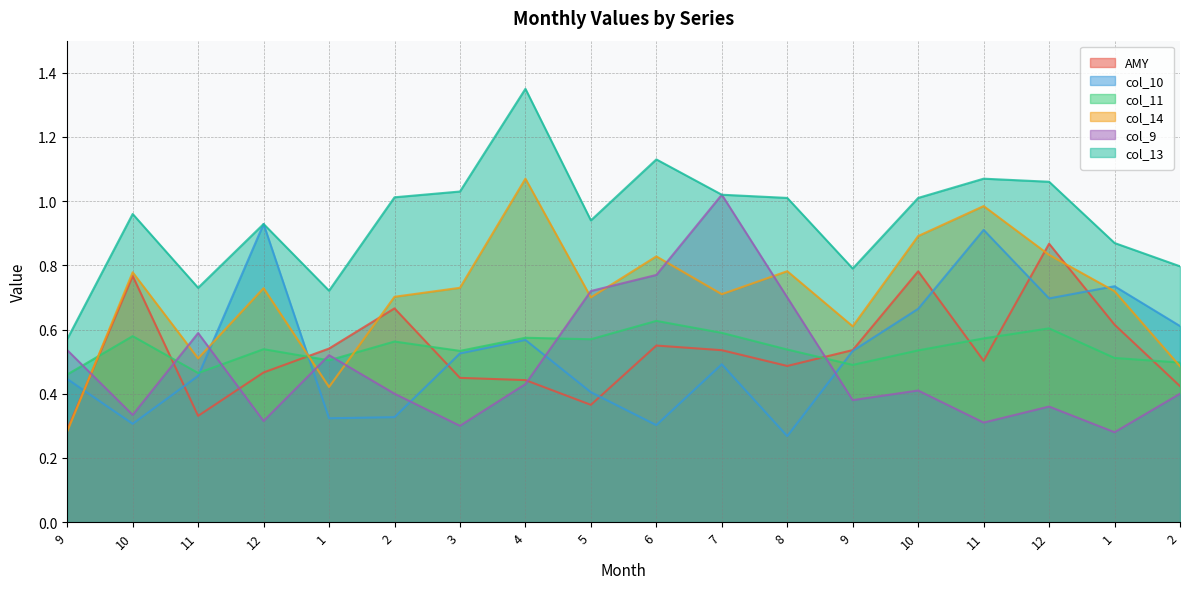

What is the value of the col_14 point at the 10th from the left?

0.8